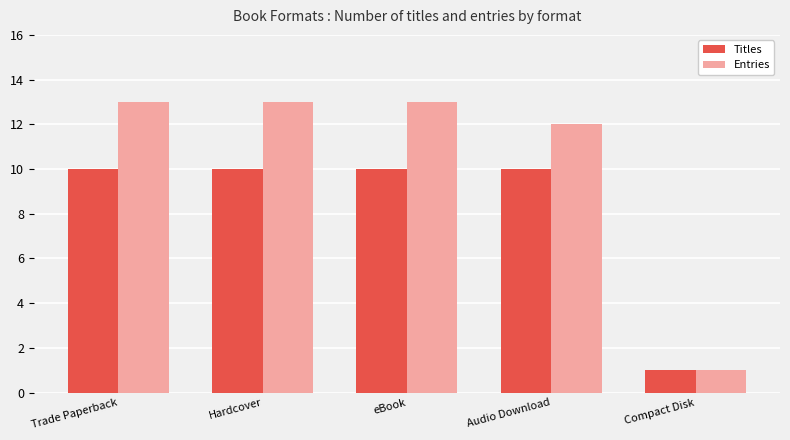

What is the total value across all series at Audio Download?

22